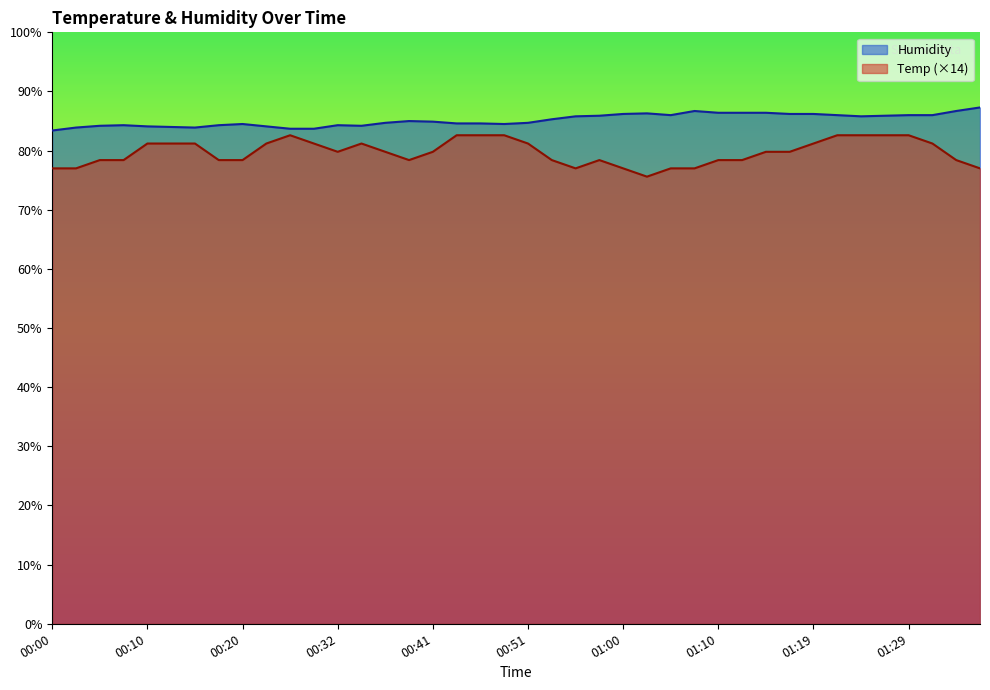

The Temp series shows 114.7 at 01:34. True or false?

False